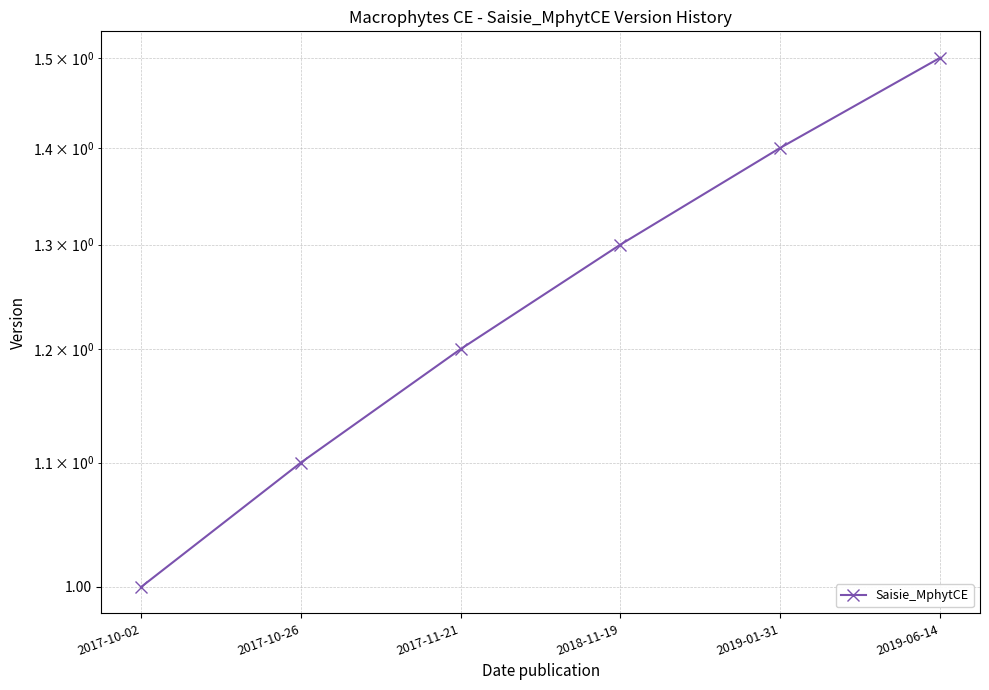

What is the difference between the values at 2019-01-31 and 2017-10-02?

0.4